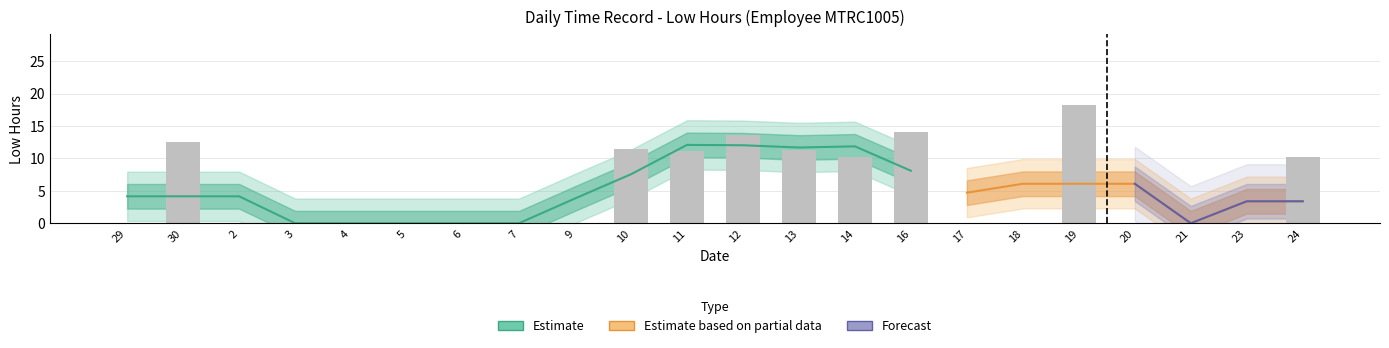

Are the bars horizontal?

No